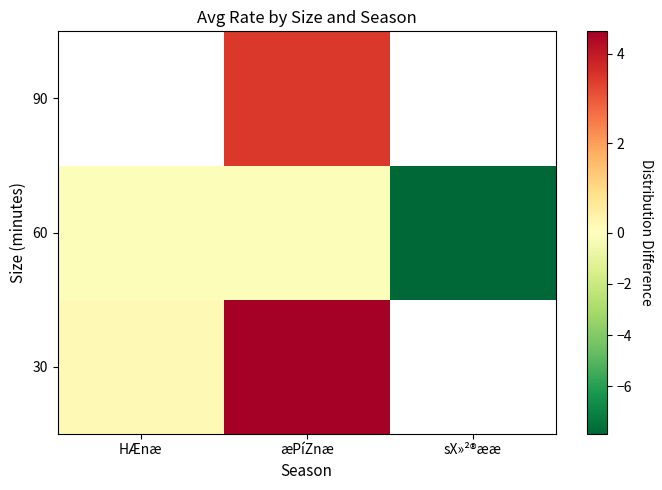

What is the maximum value shown in the chart?

4.5